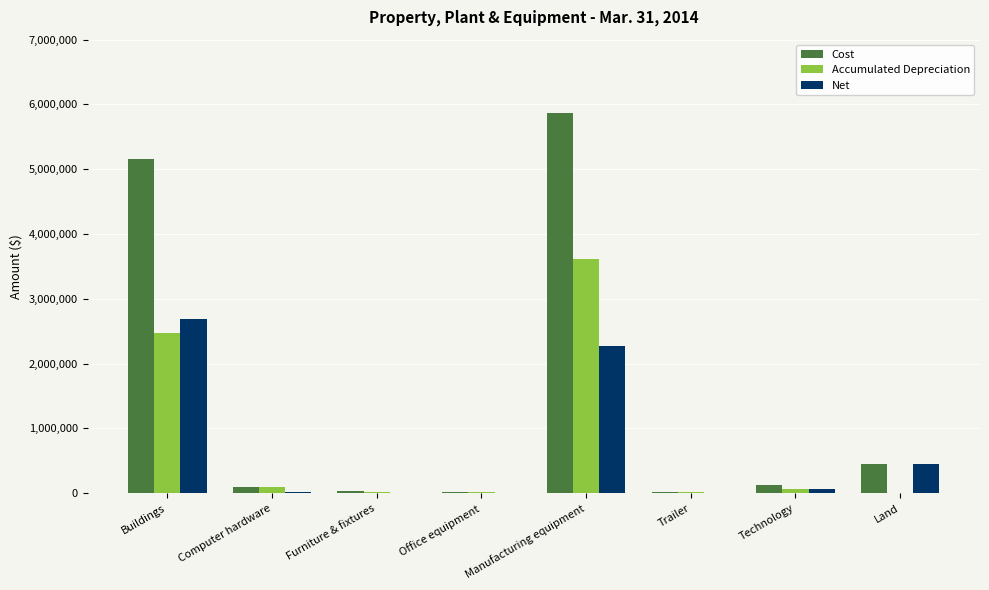

Between Buildings and Trailer, which series saw the biggest shift?

Cost